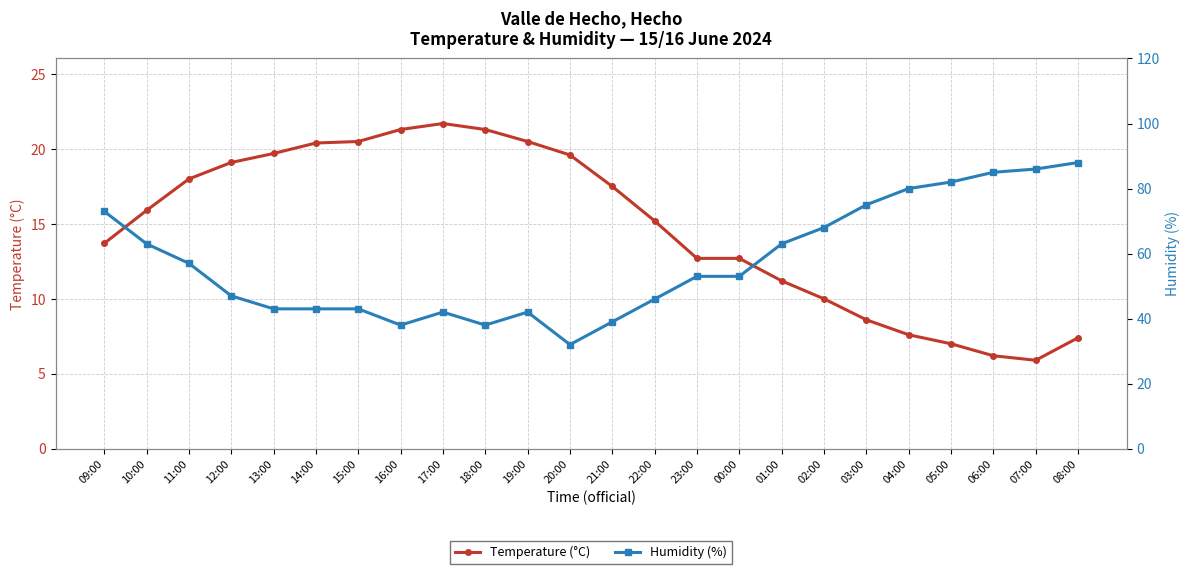

Which category has the highest value in the Humidity (%) series?

08:00